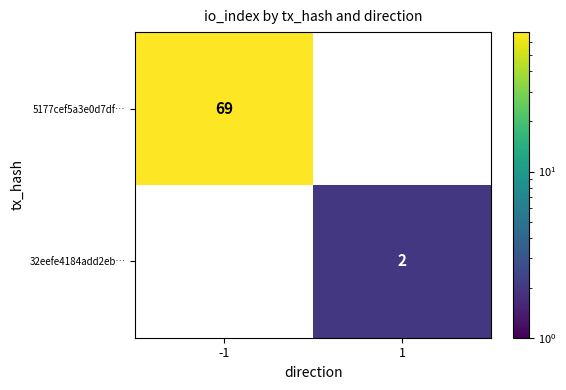

What is the total value across all series at 1?

2